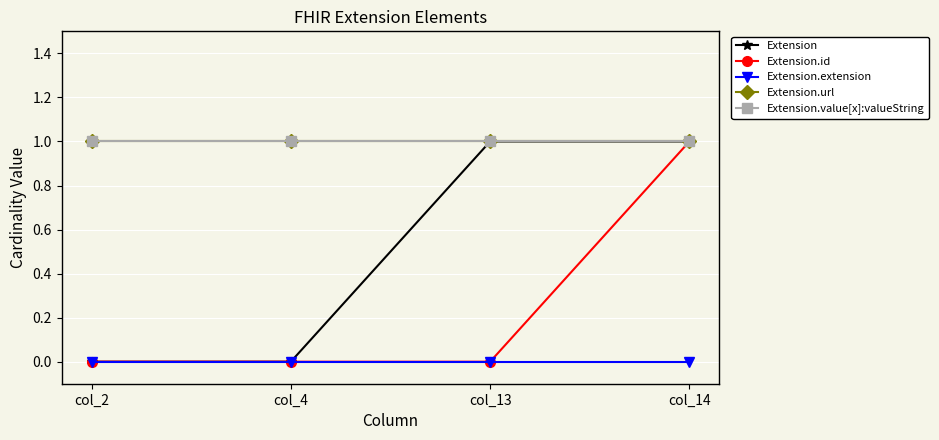

At how many categories does at least one series exceed 0?

4